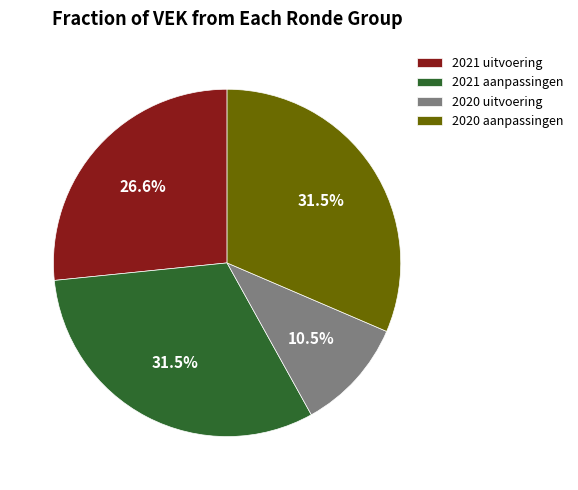

Does any single category account for the majority?

No